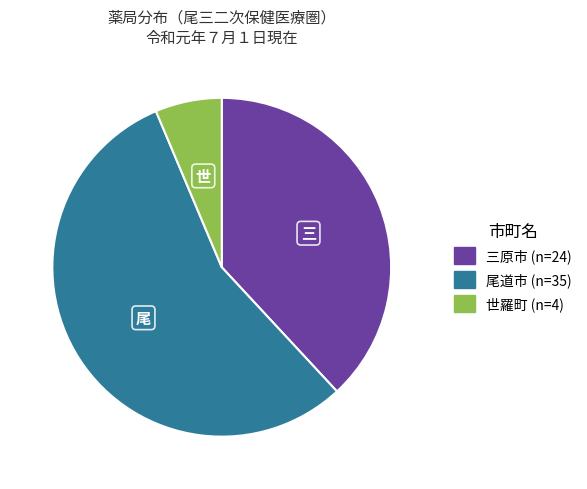

Rank the categories by value from lowest to highest.

世羅町, 三原市, 尾道市